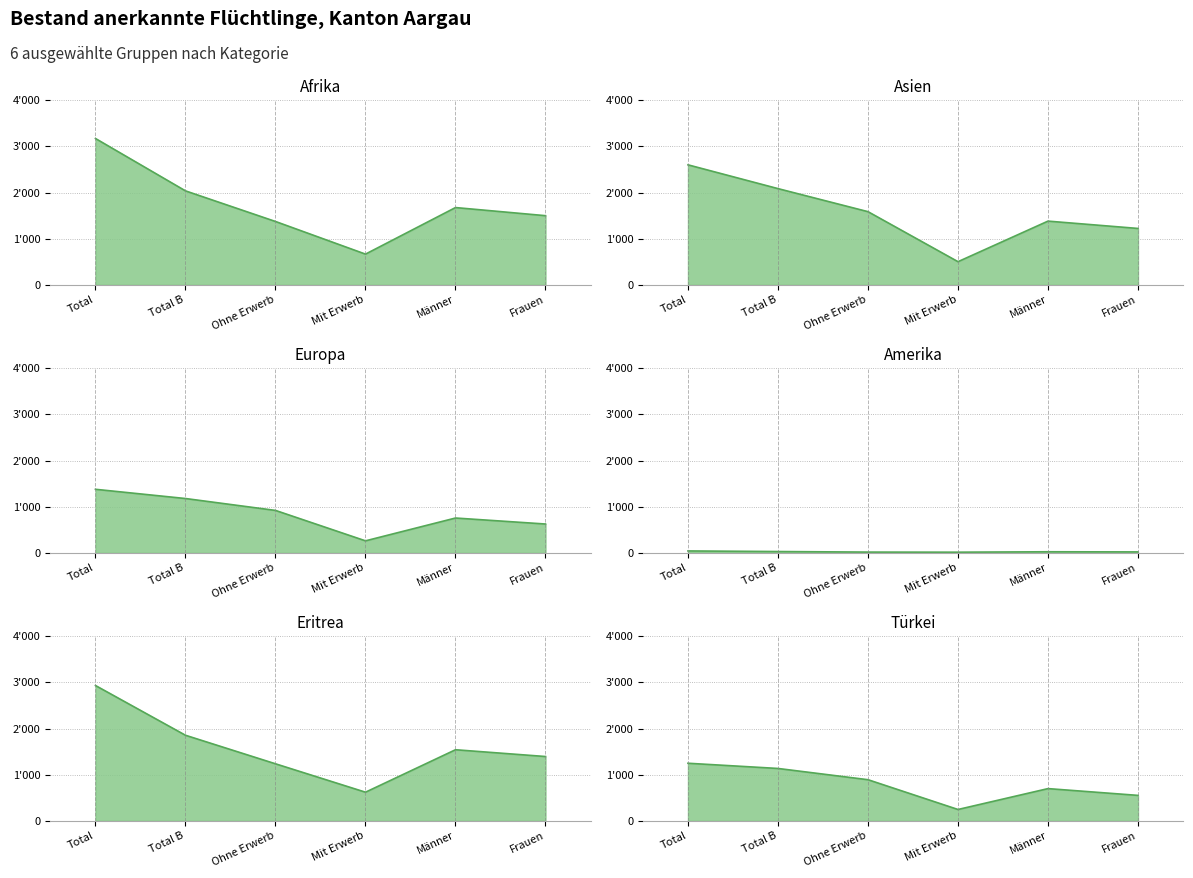

Which series has the largest total across all categories?

Afrika